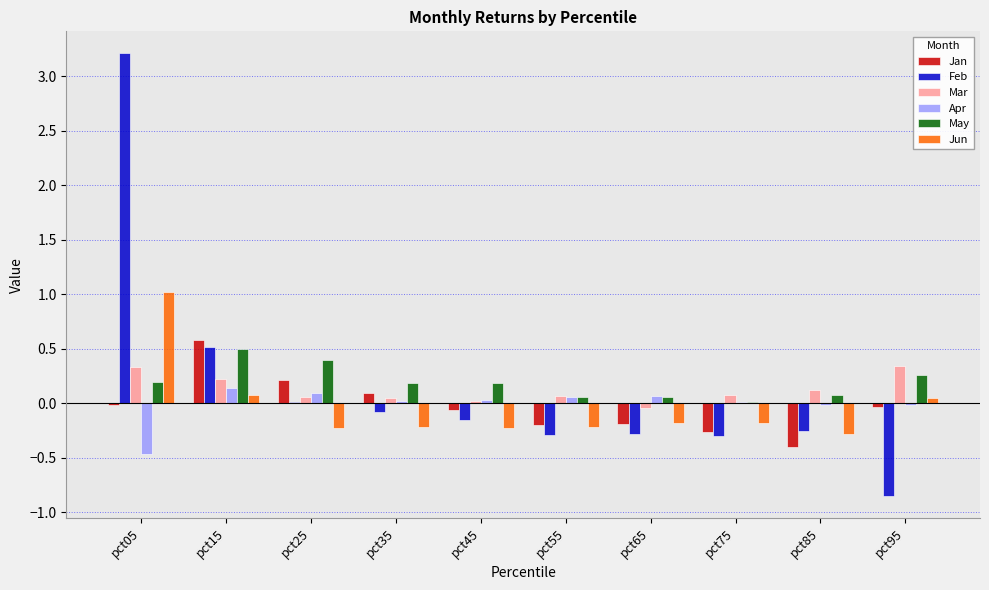

The value of Apr at pct35 is 0.0. True or false?

True